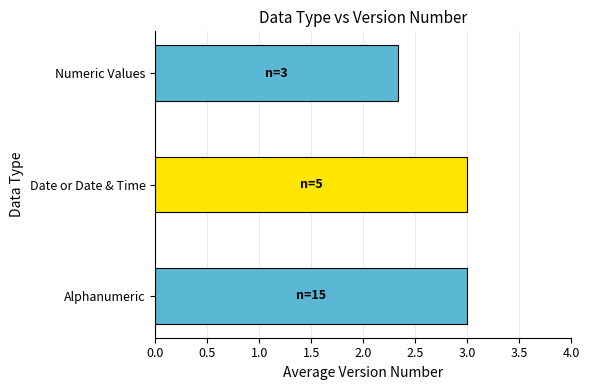

How many values are below 3?

1